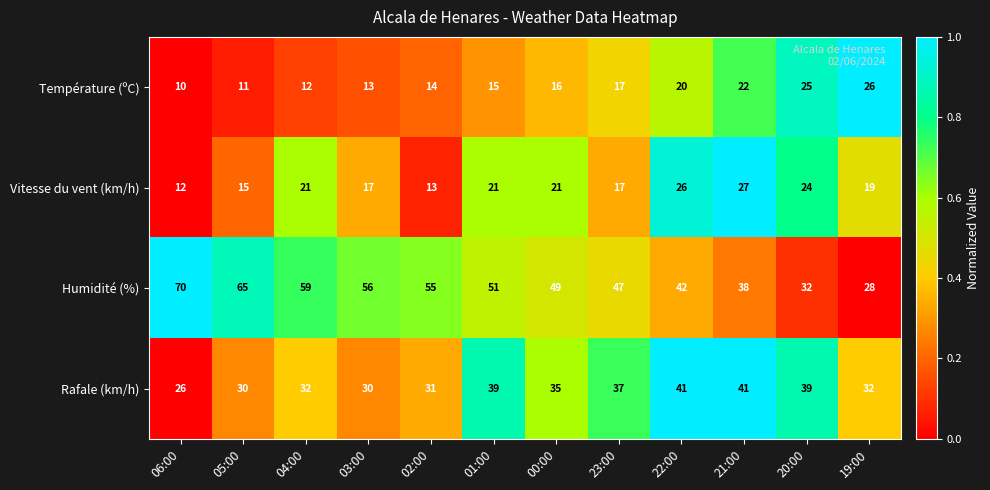

At which category is the sum across all series the highest?

22:00